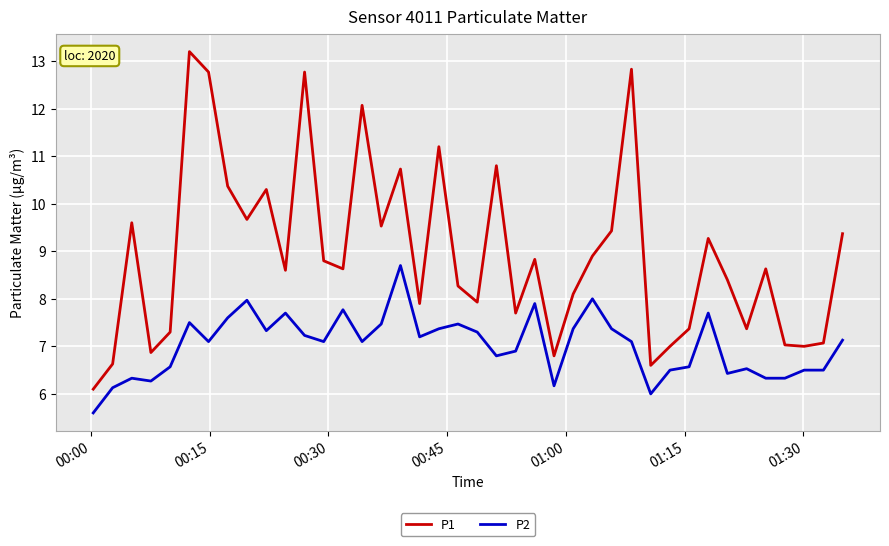

True or false: P2 and P1 cross at least once.

False